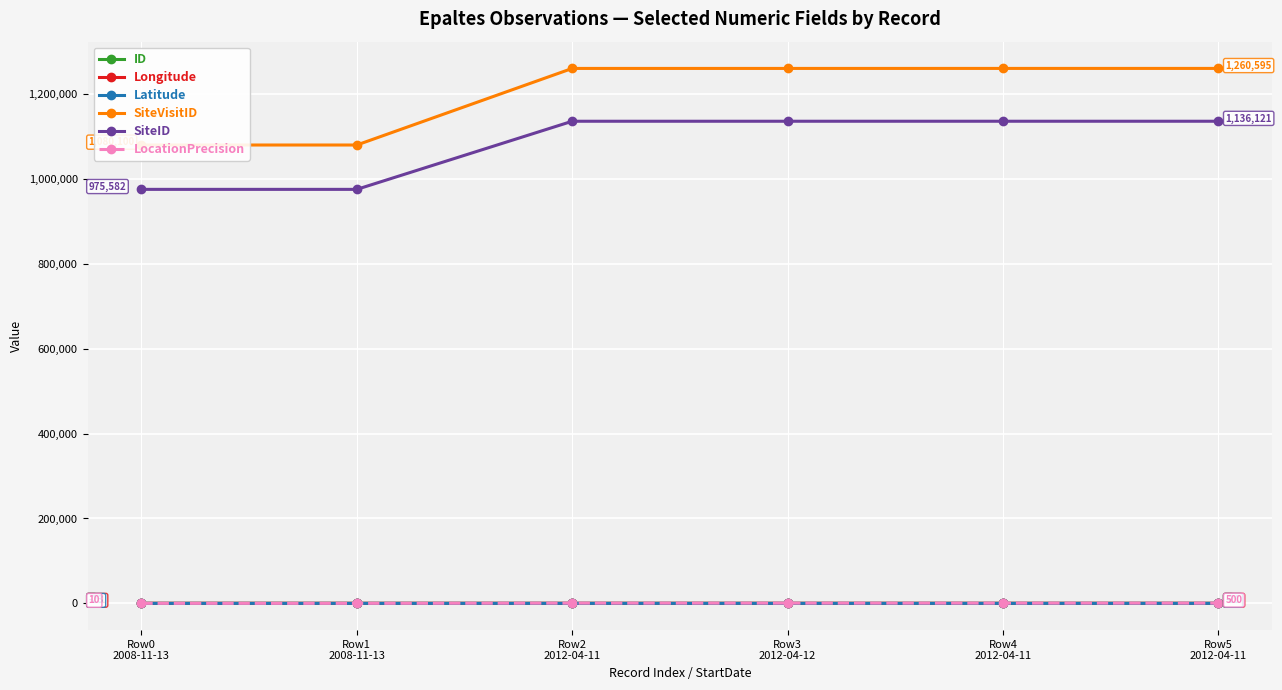

How many series are shown in this chart?

6